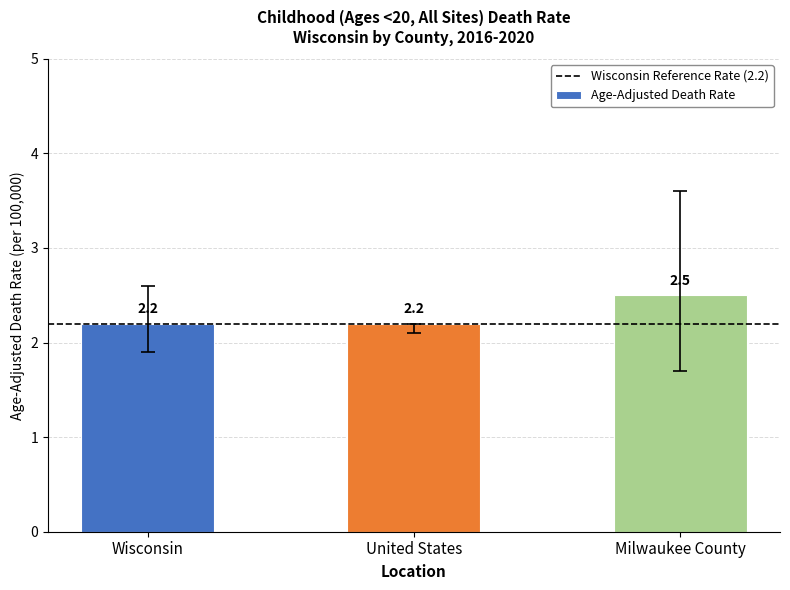

Reading right to left, transcribe all the data shown in this chart.

2.5	2.2	2.2